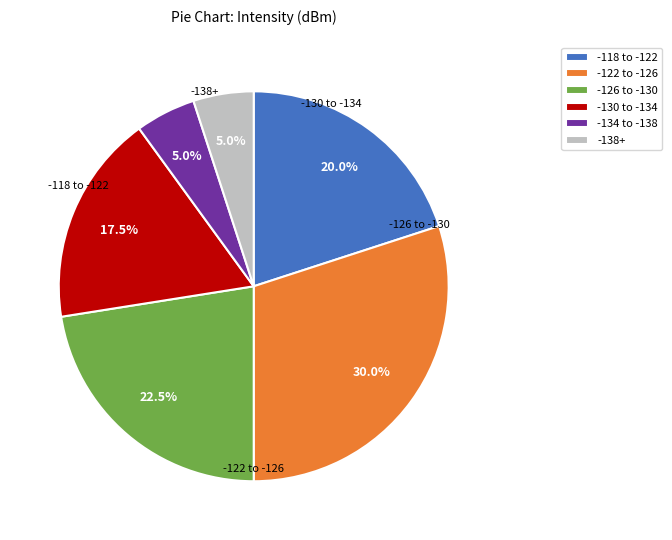

To the nearest percent, what is the difference between the largest and smallest slice percentages?

25%